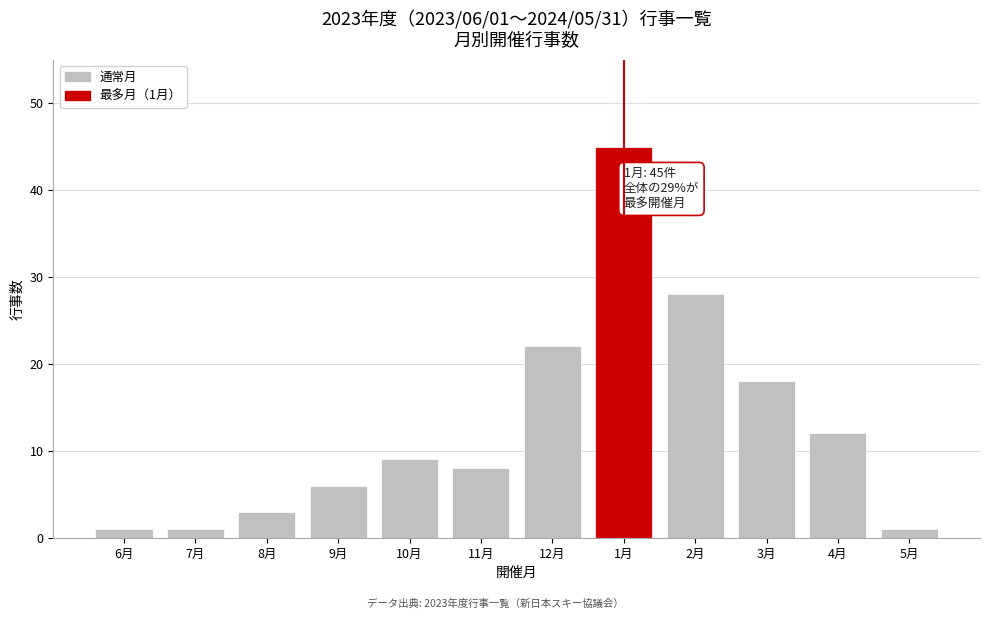

Reading left to right, transcribe all the data shown in this chart.

1	1	3	6	9	8	22	45	28	18	12	1